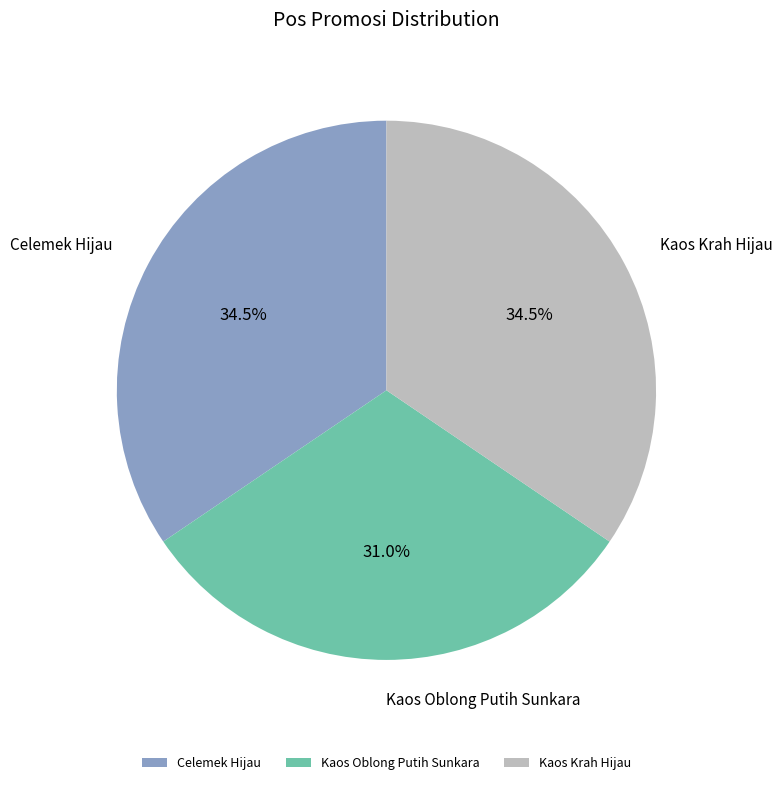

Is the sum of Kaos Oblong Putih Sunkara and Kaos Krah Hijau greater than half?

Yes